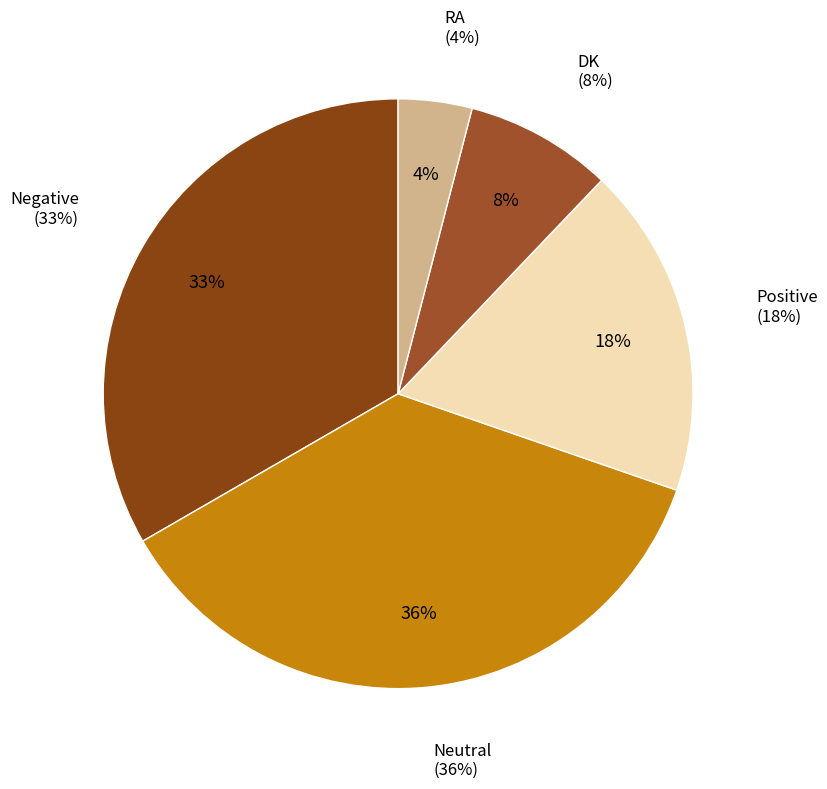

To the nearest percent, what is the difference between the largest and smallest slice percentages?

32%